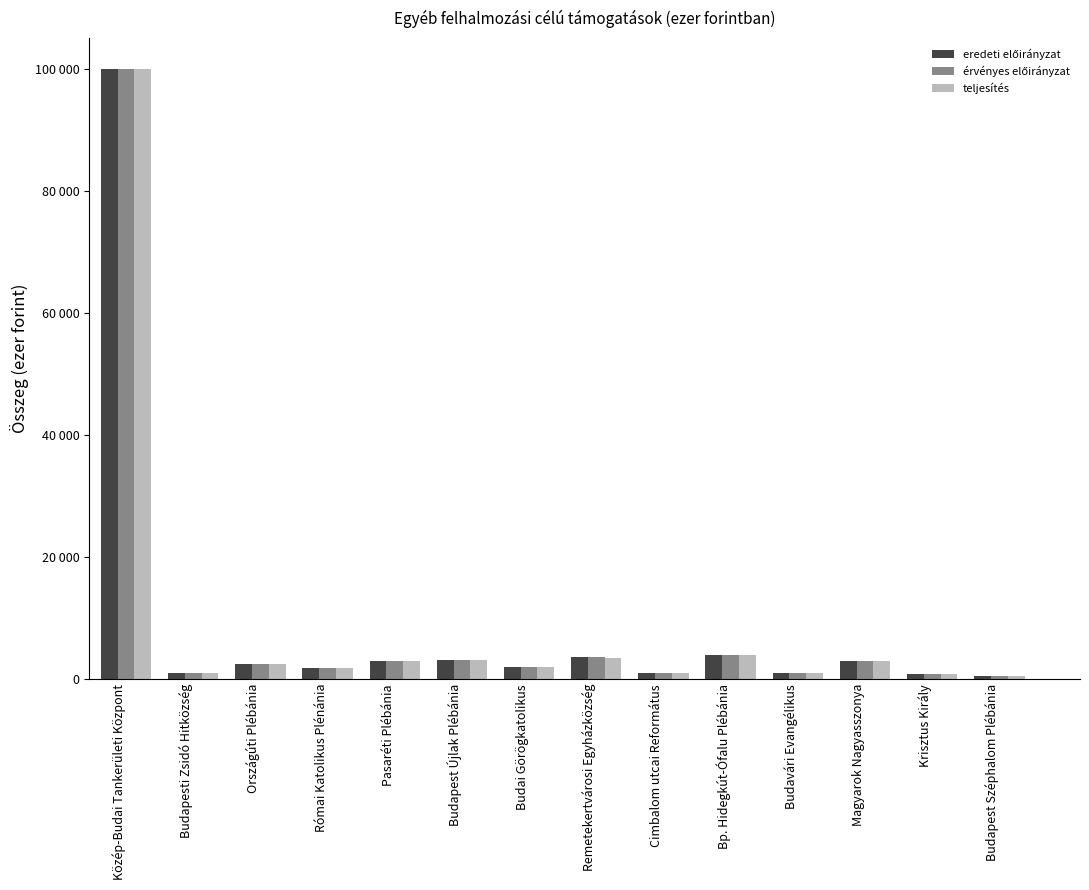

Rank the categories by érvényes előirányzat value from highest to lowest.

Közép-Budai Tankerületi Központ, Bp. Hidegkút-Ófalu Plébánia, Remetekertvárosi Egyházközség, Budapest Újlak Plébánia, Pasaréti Plébánia, Magyarok Nagyasszonya, Országúti Plébánia, Budai Görögkatolikus, Római Katolikus Plénánia, Budapesti Zsidó Hitközség, Cimbalom utcai Református, Budavári Evangélikus, Krisztus Király, Budapest Széphalom Plébánia